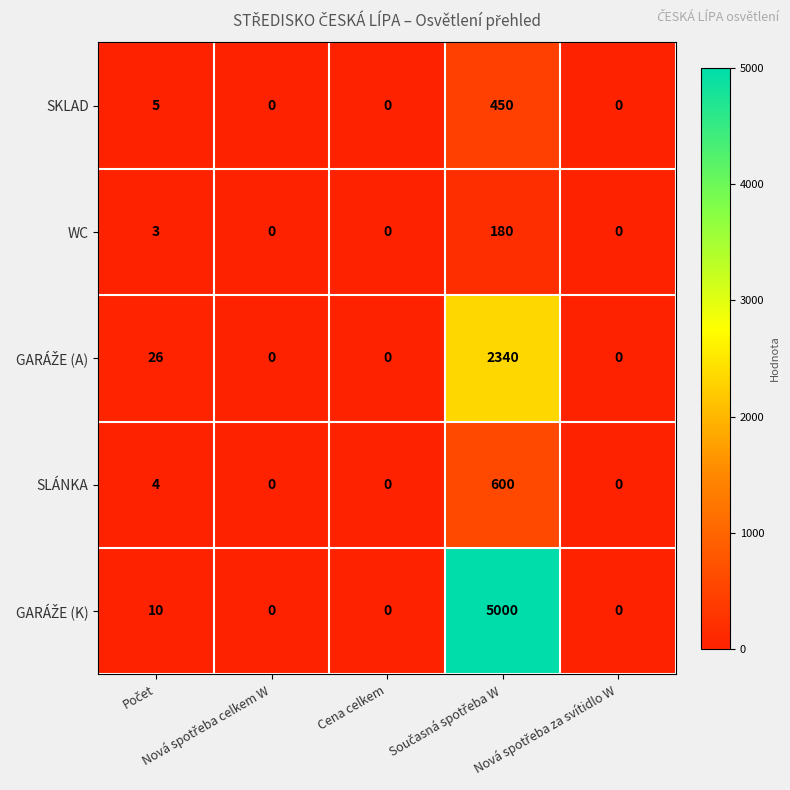

What is the highest value of the SLÁNKA series?

600